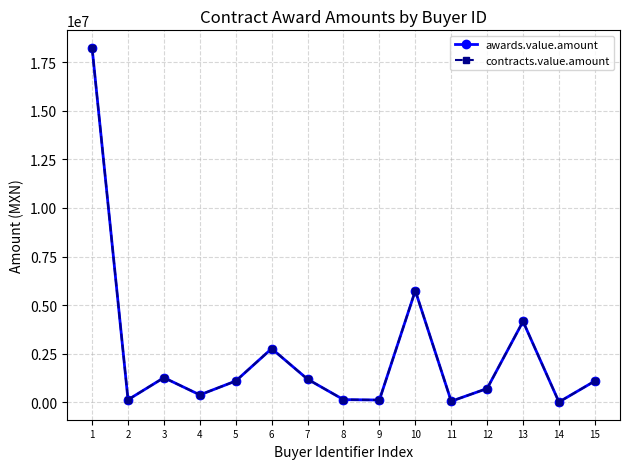

What is the value of the contracts.value.amount point at the 11th from the left?

60651.0